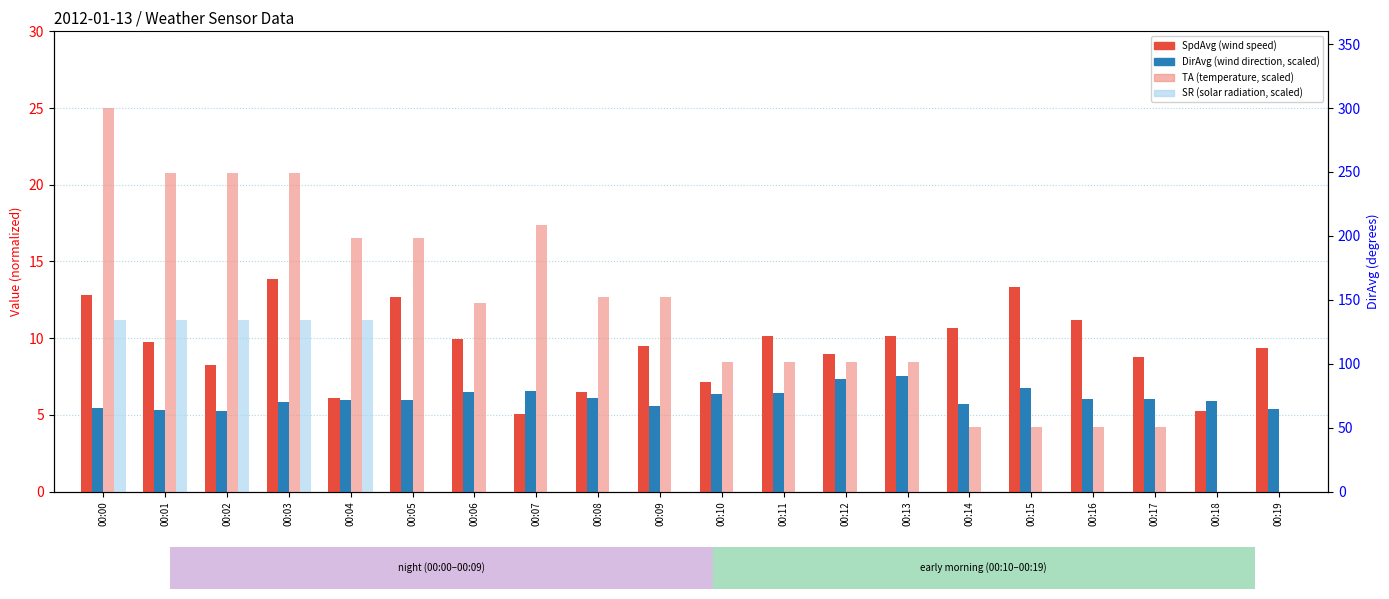

Is the value of TA (scaled) at 00:04 greater than the value of SpdAvg (scaled) at 00:00?

Yes